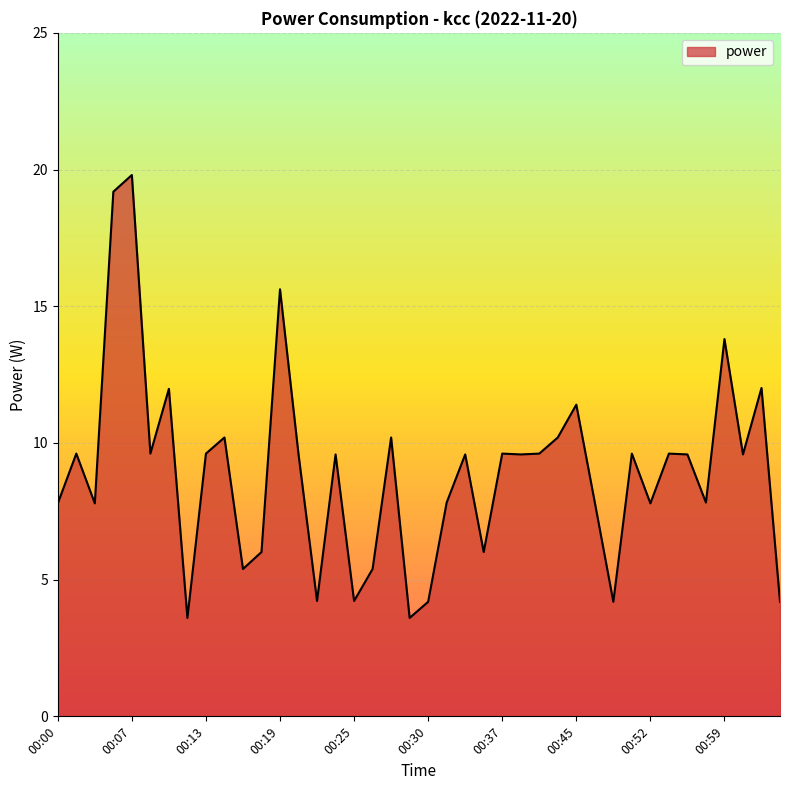

What is the difference between the maximum and minimum values?

16.2